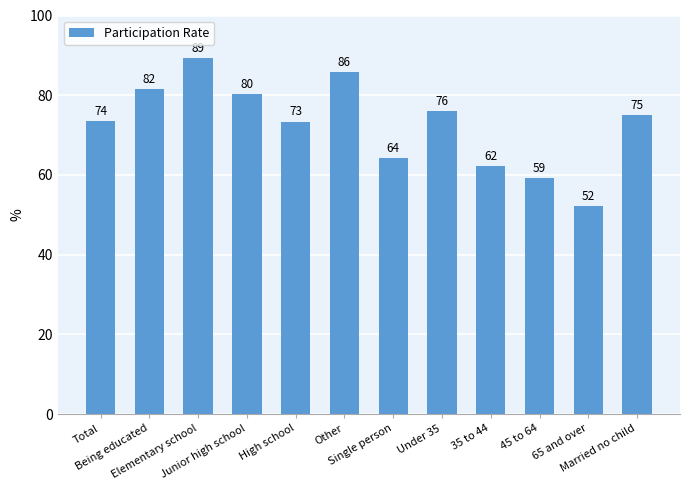

What is the maximum value shown in the chart?

89.3